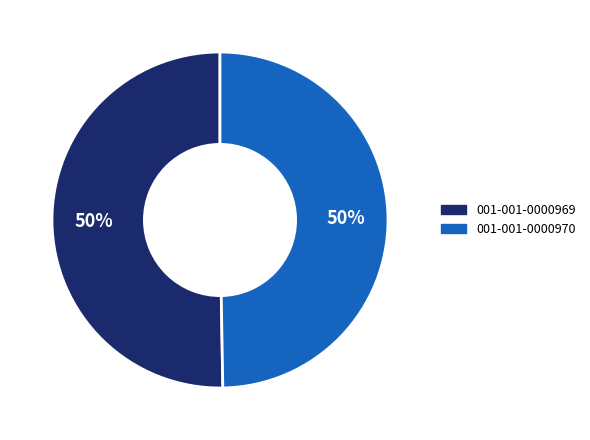

Combined, do 001-001-0000970 and 001-001-0000969 account for over 50%?

Yes